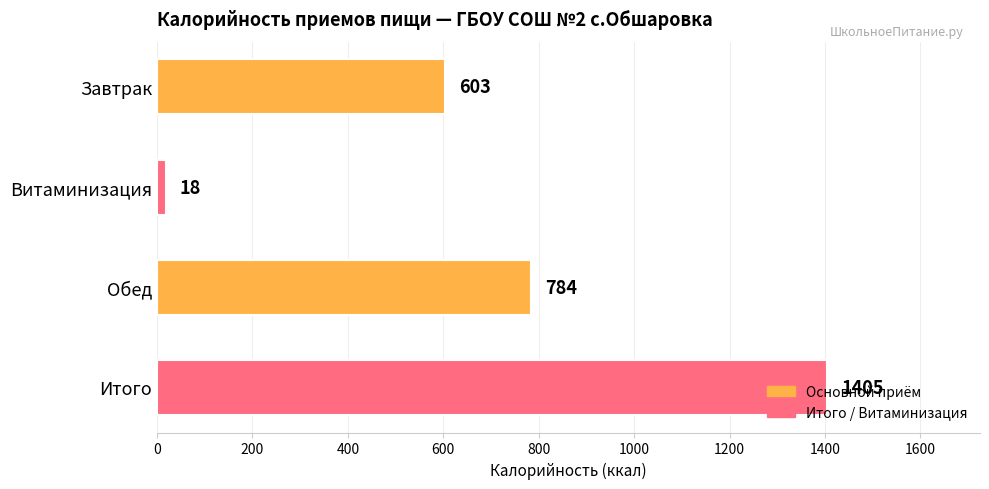

Which label corresponds to the smallest value in the chart?

Витаминизация